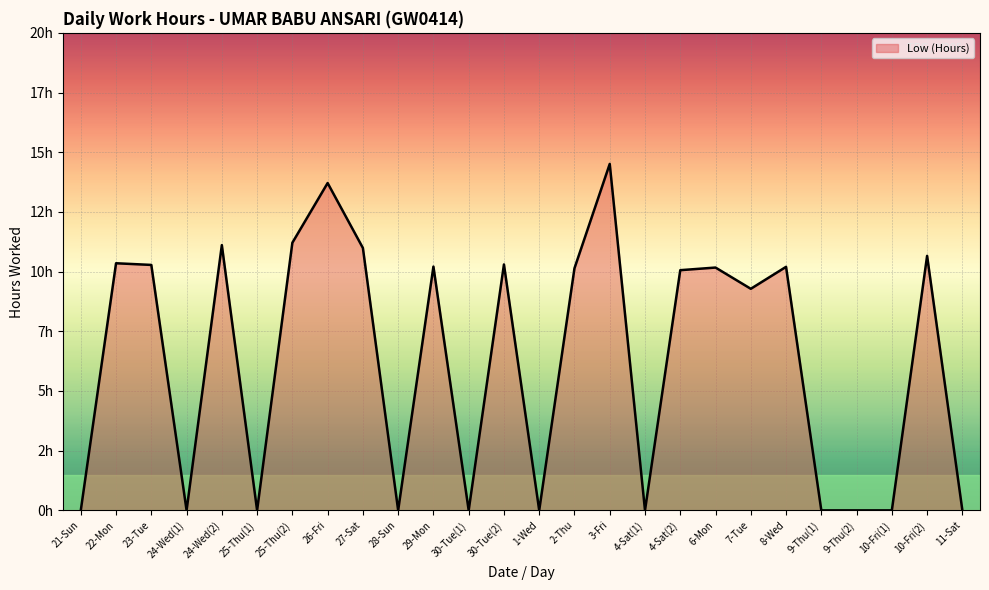

What is the label of the 4th point from the right?

9-Thu(2)